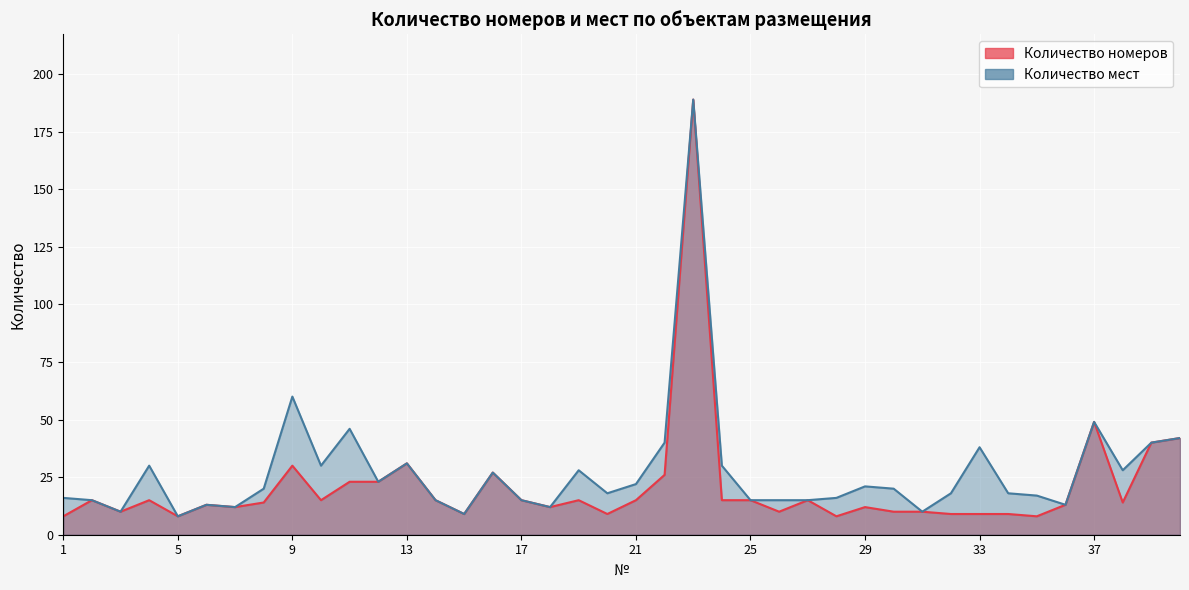

At which category does Количество мест reach its first local valley?

3